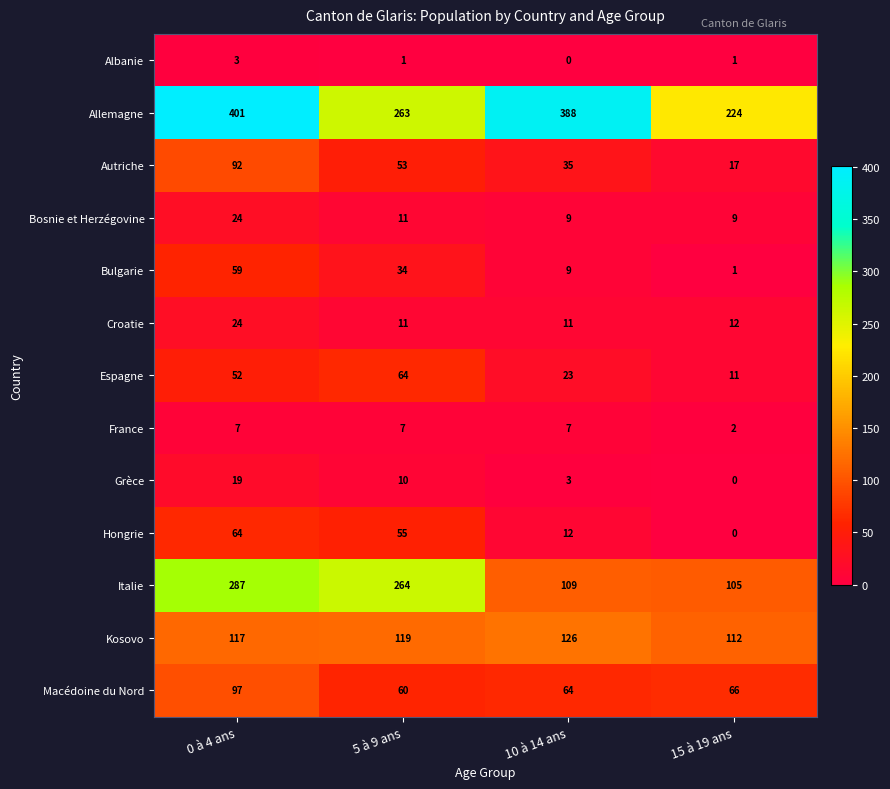

Is it true that Bosnie et Herzégovine equals 38 at 0 à 4 ans?

False